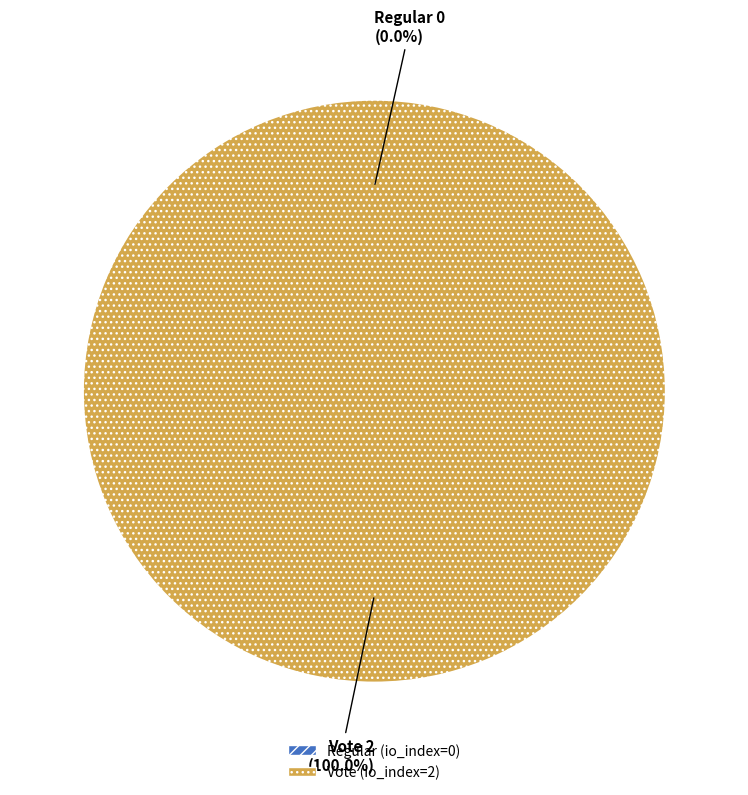

Combined, do Regular and Vote account for over 50%?

Yes